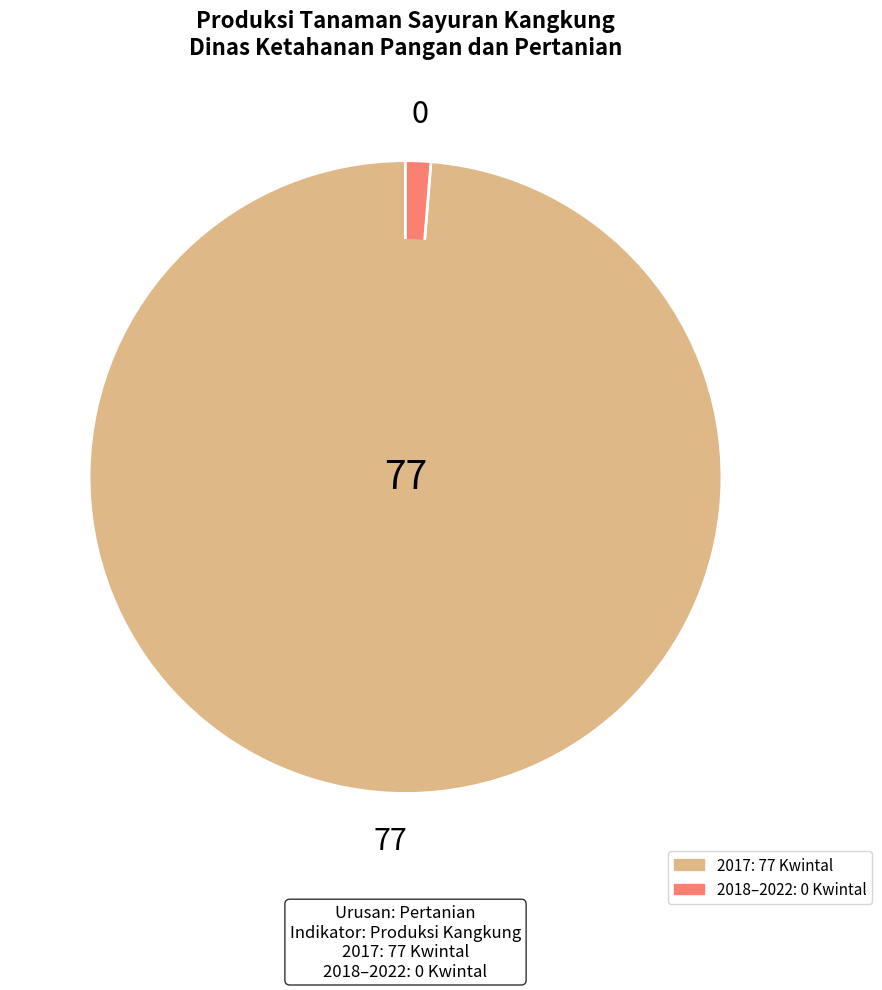

Count the number of slices in the pie.

2